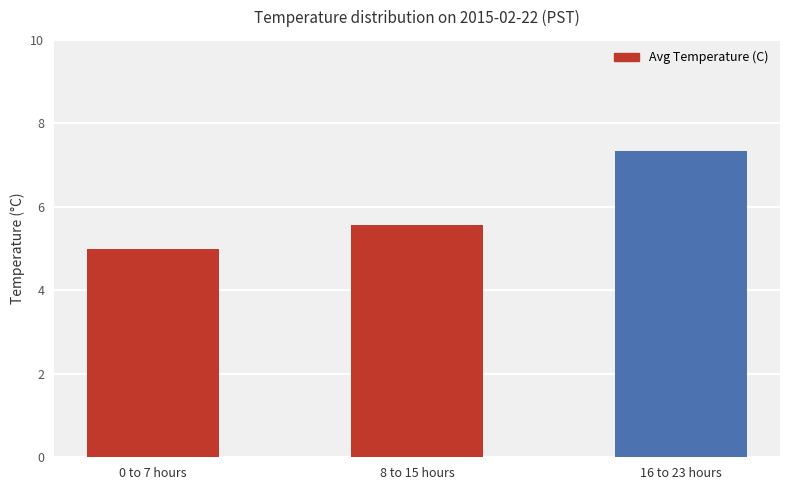

How many data points are above 5?

2